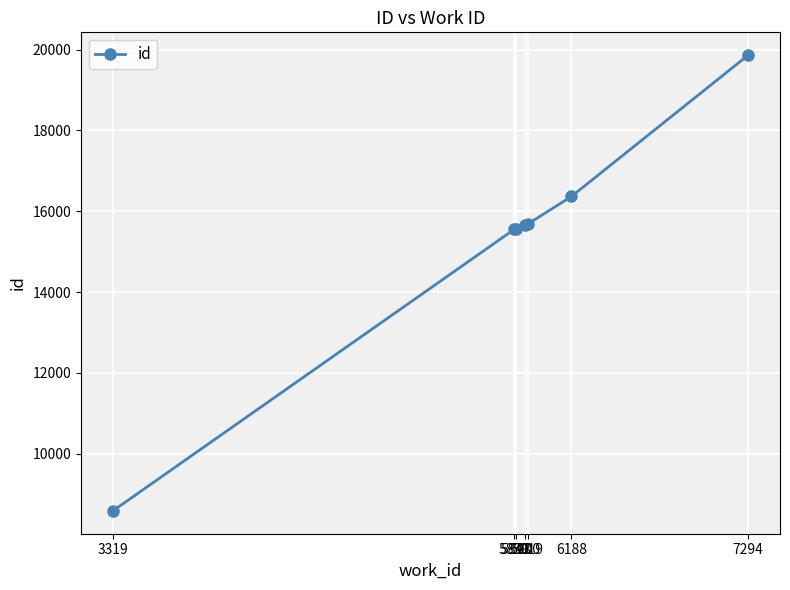

Between 7294 and 5843, which is larger?

7294